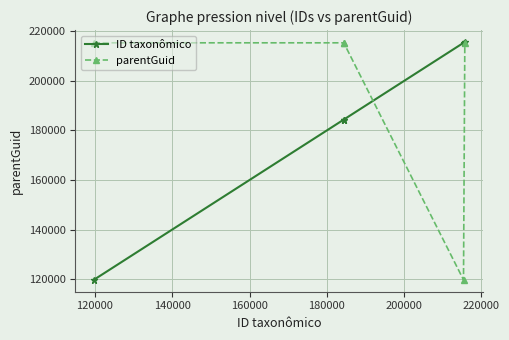

How many lines are shown in the chart?

2